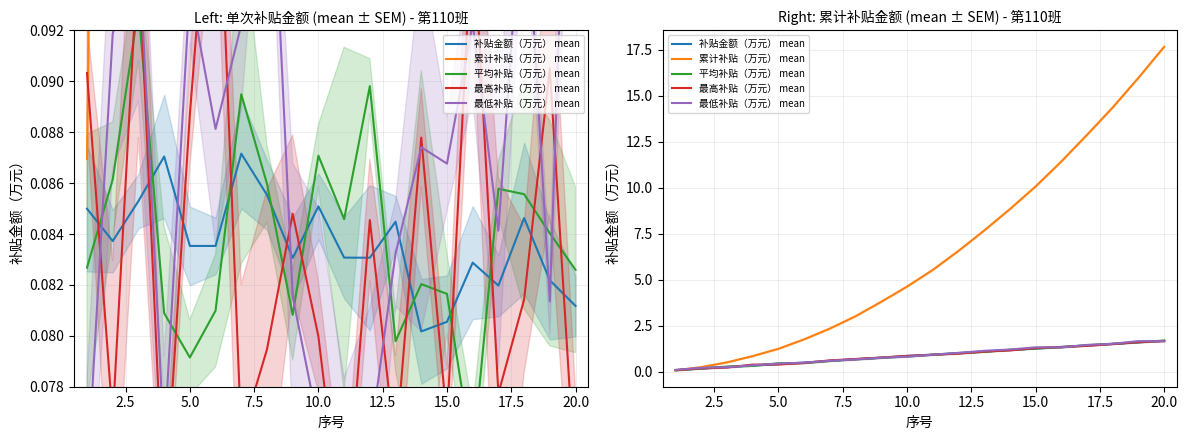

What is the value of the 最低补贴（万元） mean point at the 19th from the left?

1.7